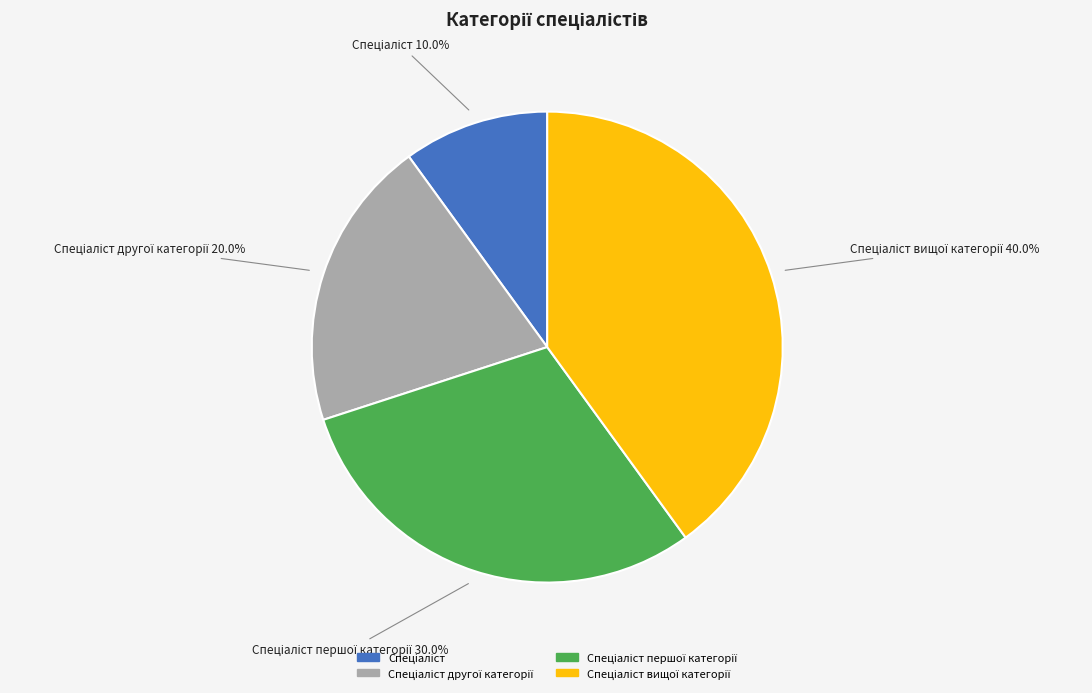

Is there a majority slice in this chart?

No